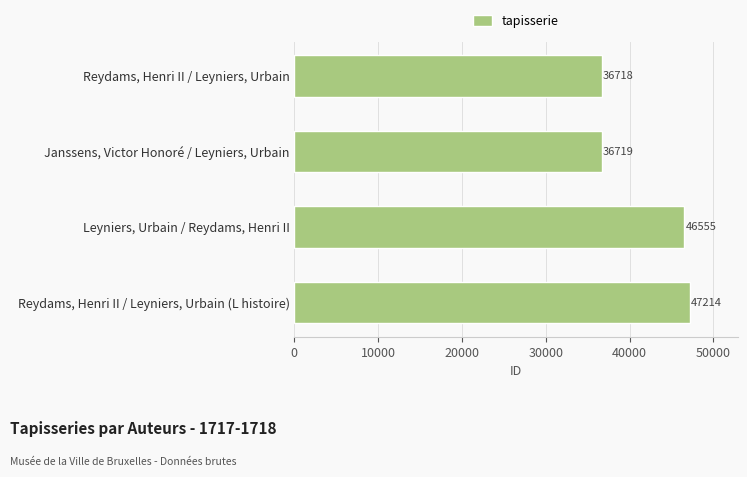

Where is the data nearest to the value 41966?

Leyniers, Urbain / Reydams, Henri II